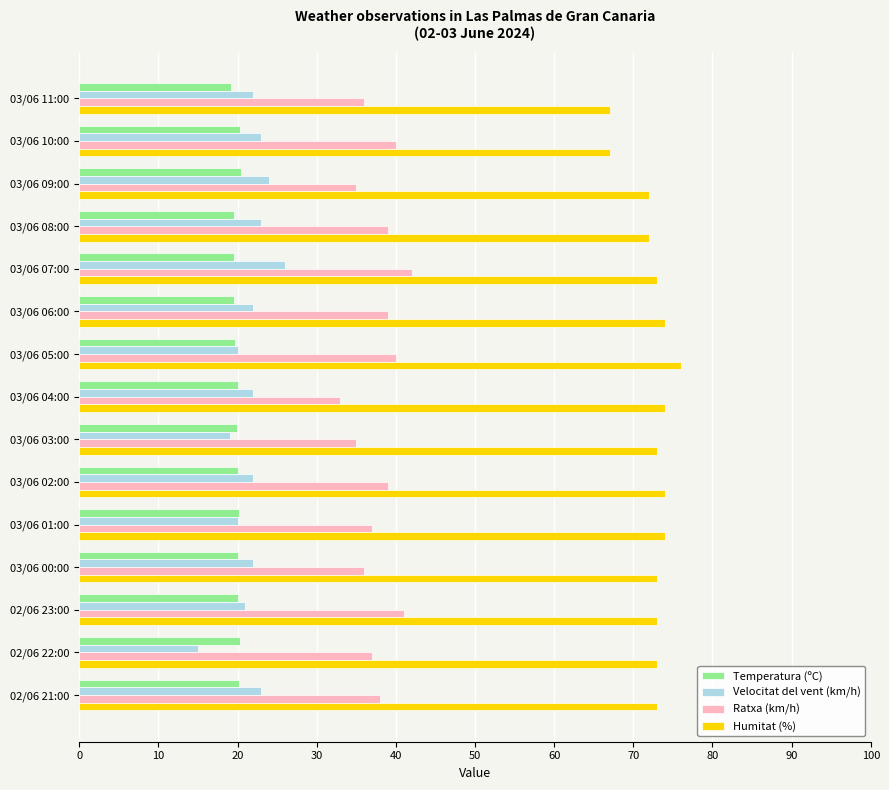

What is the difference between the maximum and minimum values in the Humitat (%) series?

9.0